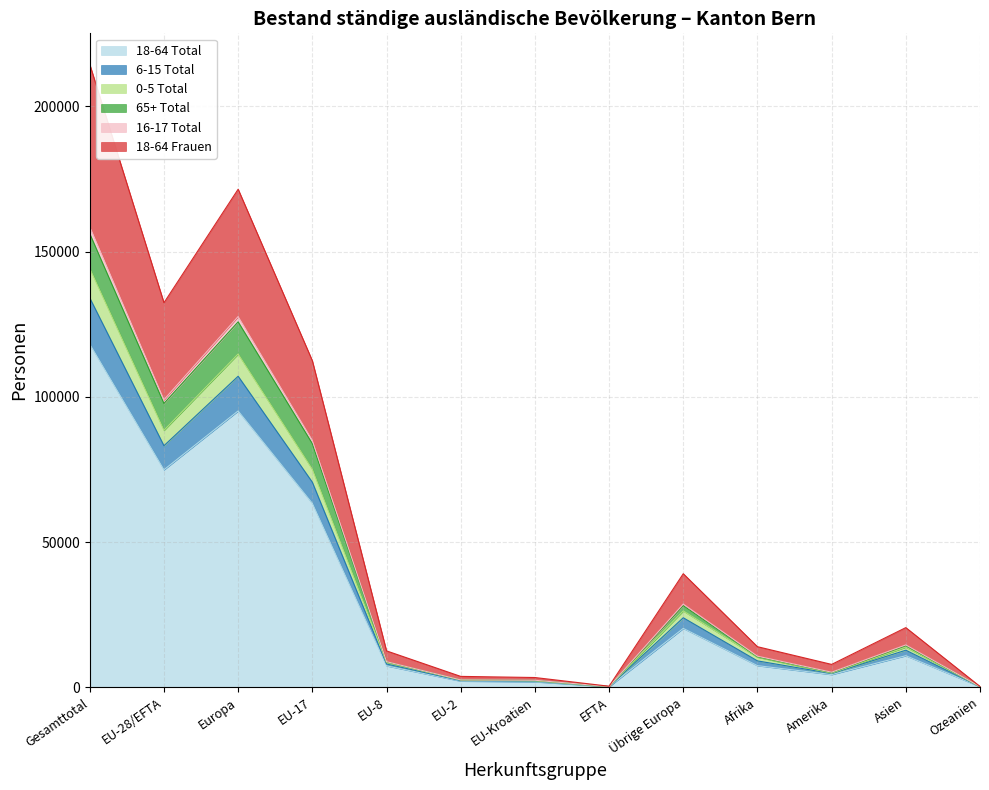

At which category is the sum across all series the highest?

Gesamttotal